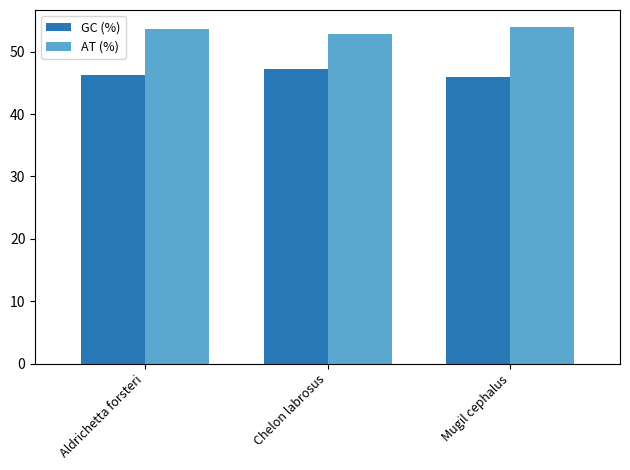

Reading right to left, transcribe all the data shown in this chart.

GC (%): 46.0	47.2	46.3
AT (%): 54.0	52.8	53.7